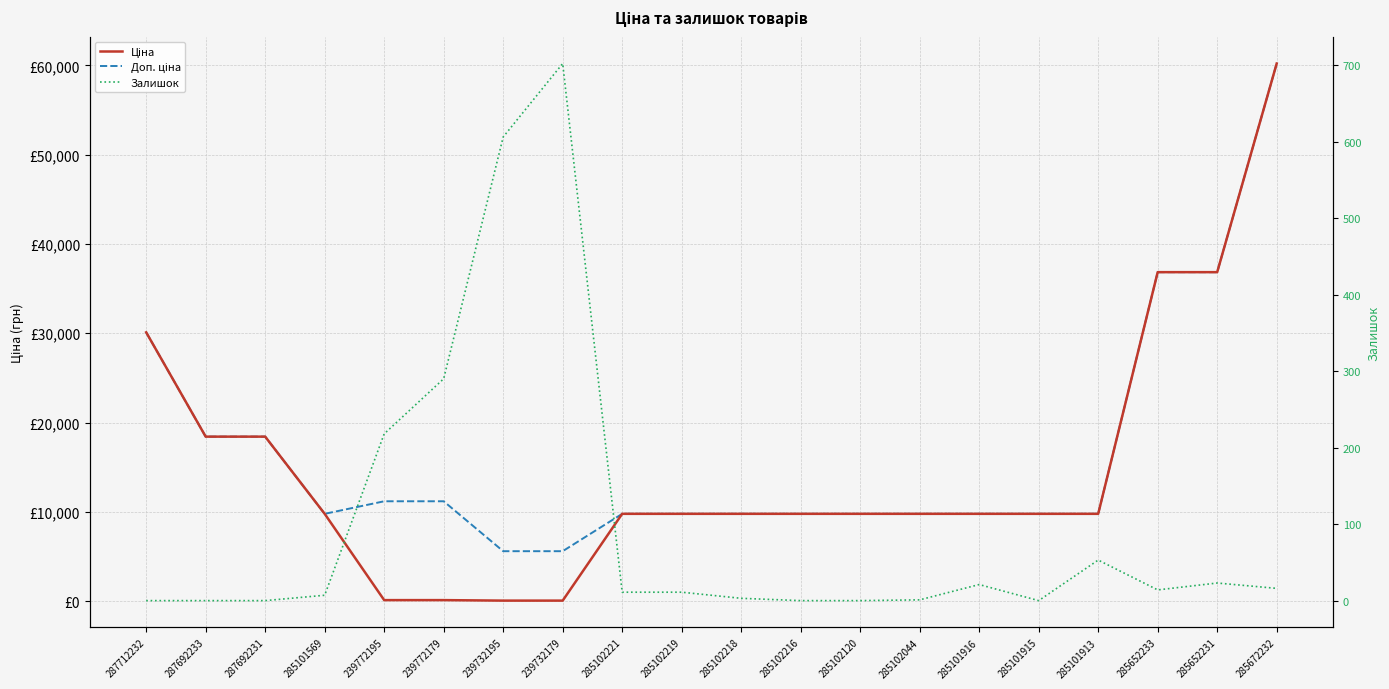

True or false: Залишок has more than 0 points higher than both neighbors.

True